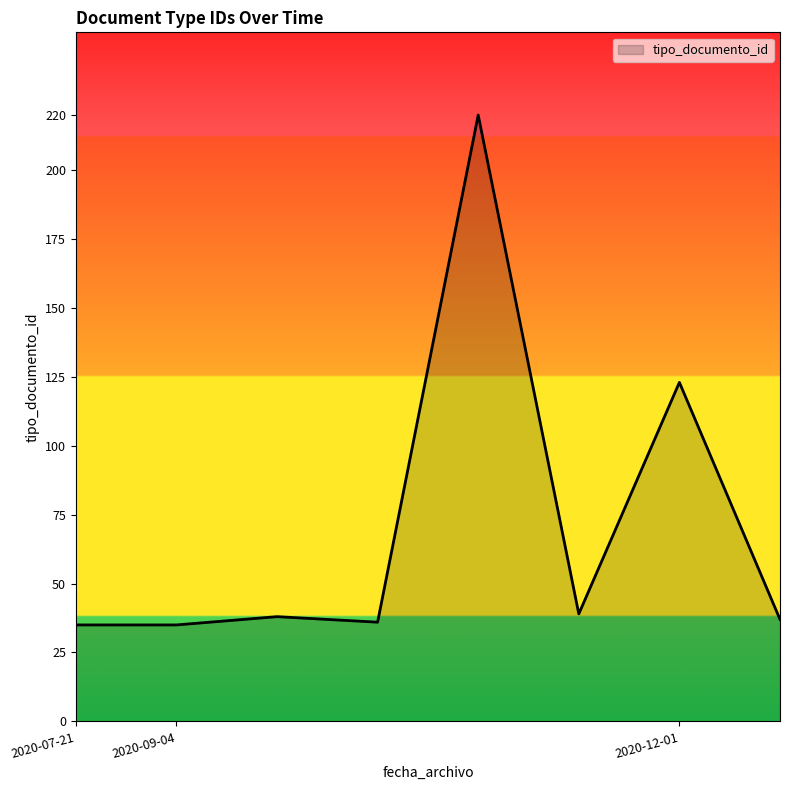

Reading left to right, what are all the values shown in this chart?

35	35	38	36	220	39	123	37